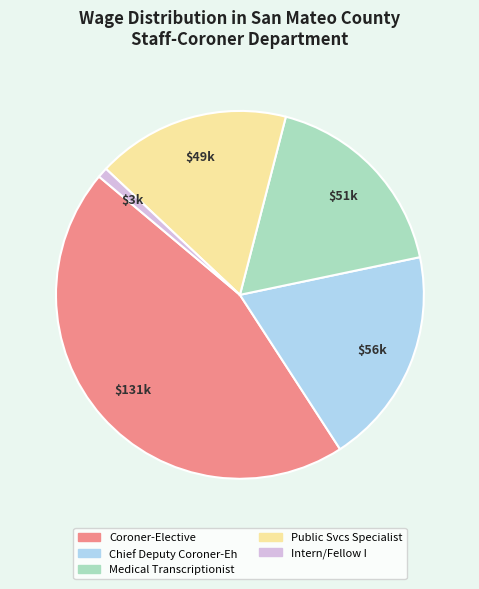

True or false: Chief Deputy Coroner-Eh accounts for 13% of the total.

False